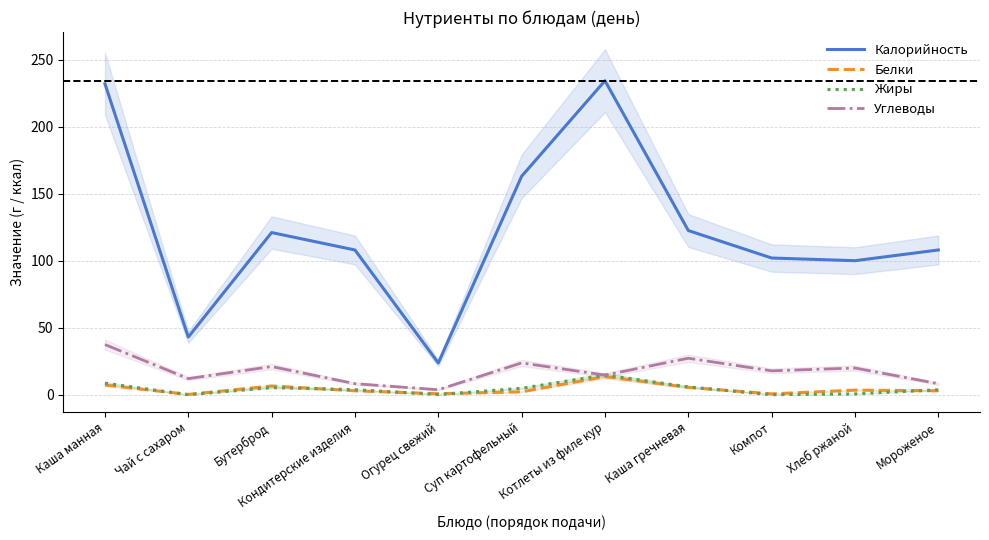

Reading left to right, what are all the values shown in this chart?

Калорийность: 232.0	43.0	121.0	108.0	23.7	163.0	234.3	122.5	102.0	100.0	108.0
Белки: 7.2	0.2	6.5	2.9	0.7	2.1	13.5	5.5	0.6	3.4	2.9
Жиры: 8.6	0.0	5.3	3.8	0.1	4.8	14.7	5.8	0.0	0.6	3.7
Углеводы: 37.4	12.0	21.0	8.2	3.7	23.7	14.6	27.2	17.8	19.9	8.2